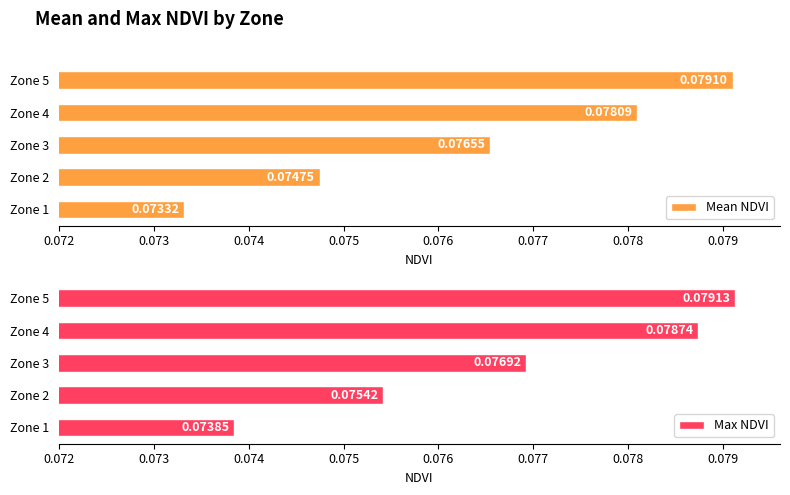

Which series has the largest total across all categories?

Max NDVI